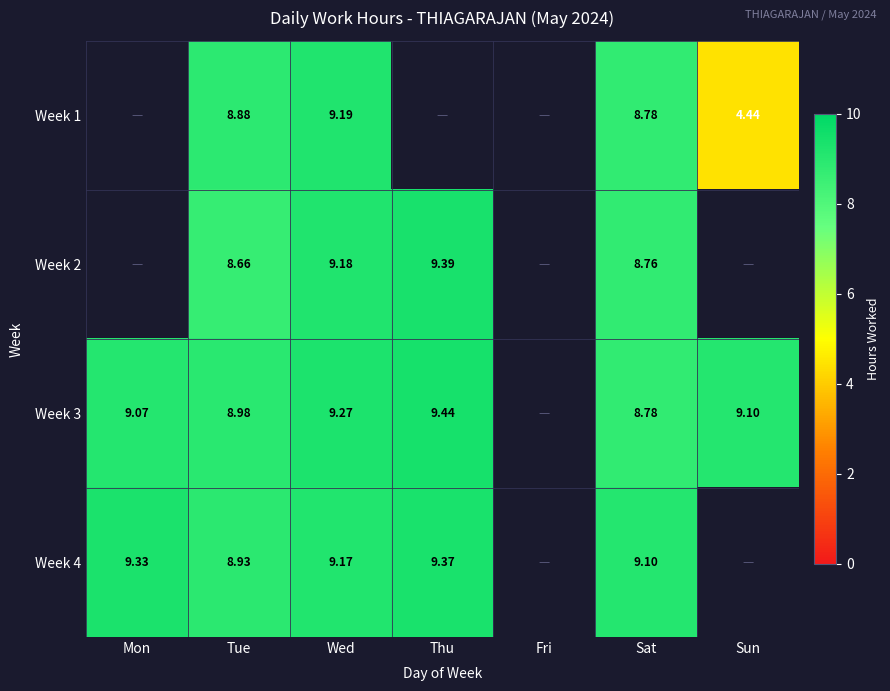

What is the sum of the Week 3 values at Thu and Wed?

18.7